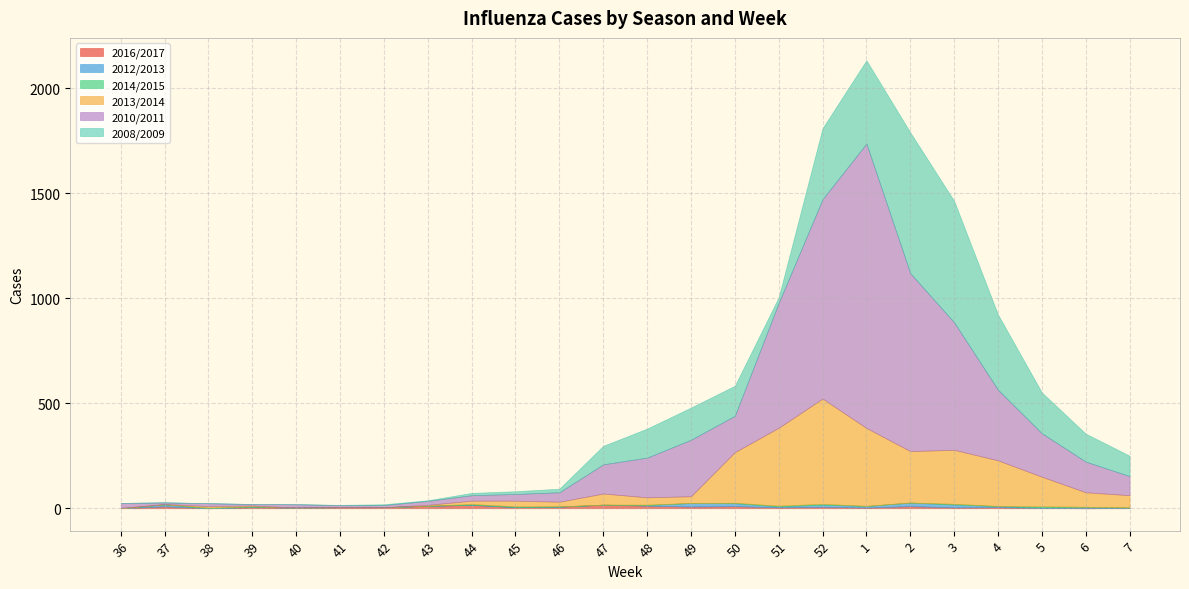

Count the number of data series in this chart.

6